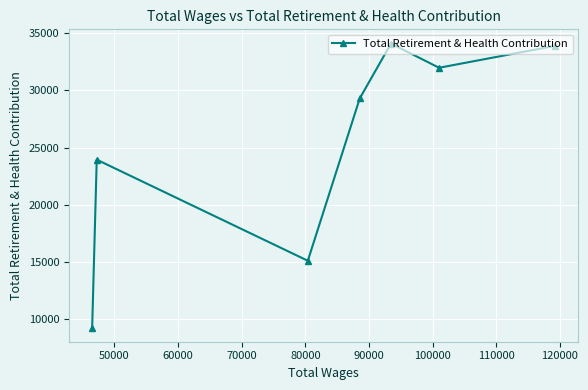

Reading left to right, what are all the values shown in this chart?

9288	23955	15122	29305	34100	31983	33895